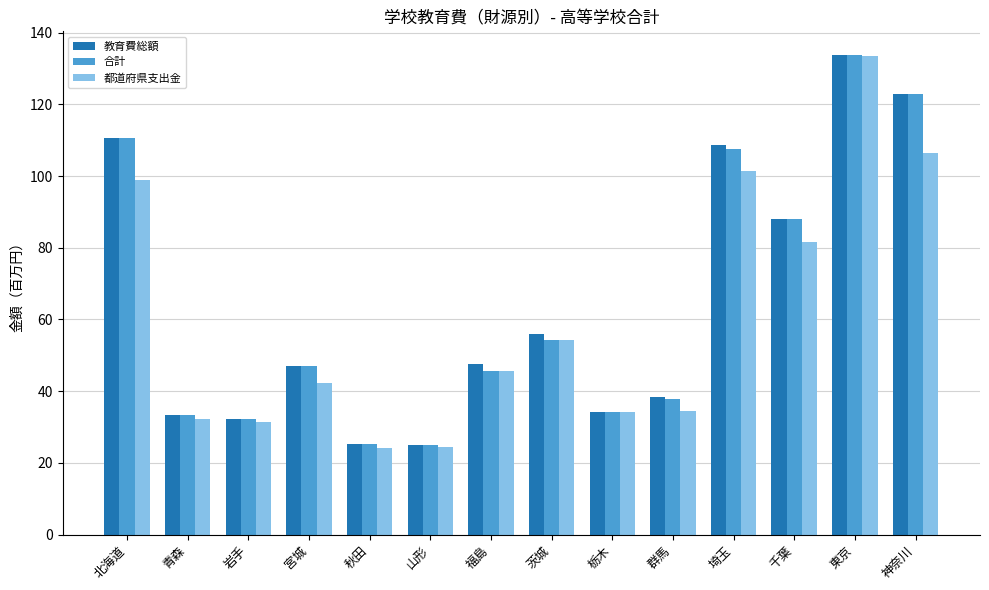

The 都道府県支出金 series shows 41.3 at 秋田. True or false?

False